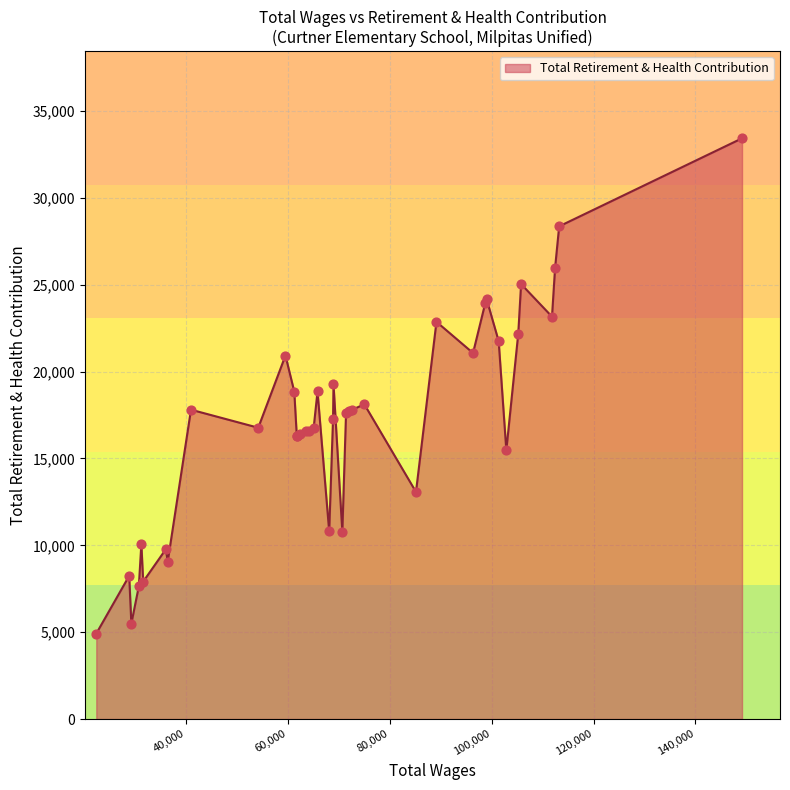

What is the maximum value shown in the chart?

33428